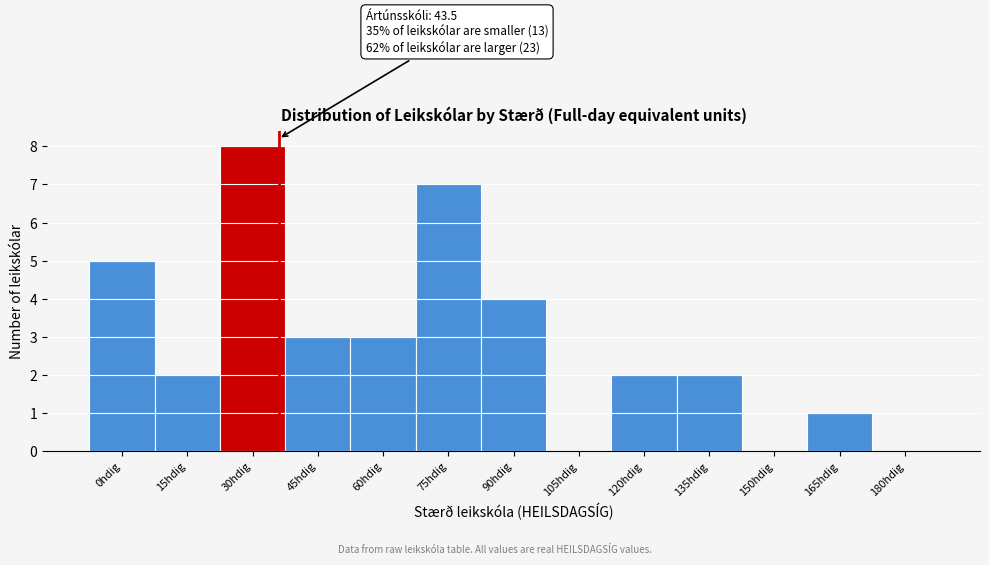

Reading left to right, list all the values displayed in this chart.

0hdig=5	15hdig=2	30hdig=8	45hdig=3	60hdig=3	75hdig=7	90hdig=4	105hdig=0	120hdig=2	135hdig=2	150hdig=0	165hdig=1	180hdig=0